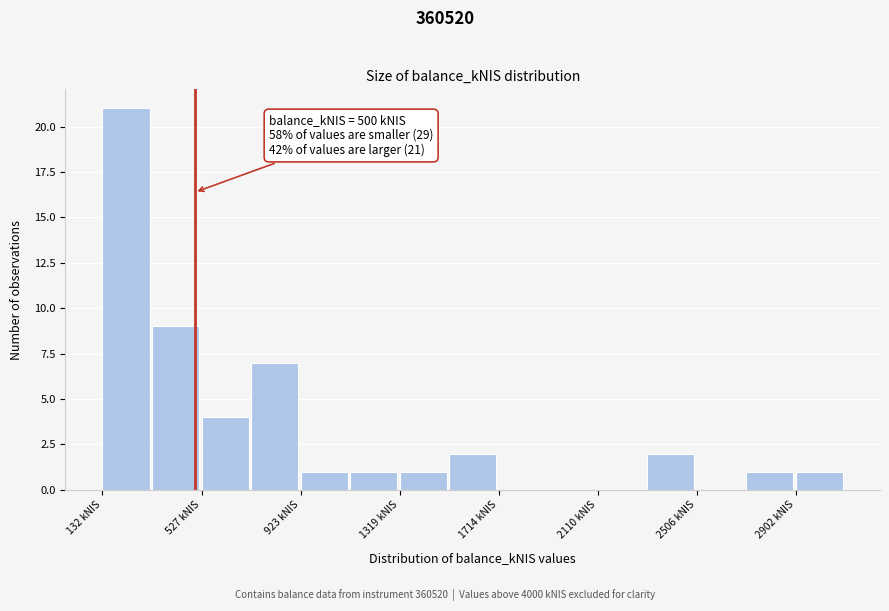

Read against the x-axis, roughly where is the centre of the tallest bar?

250